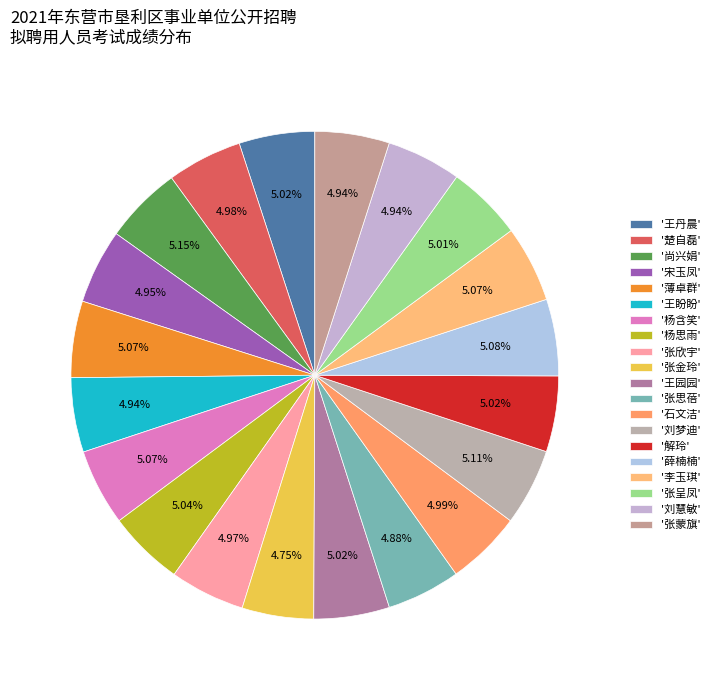

How many segments does this pie chart have?

20